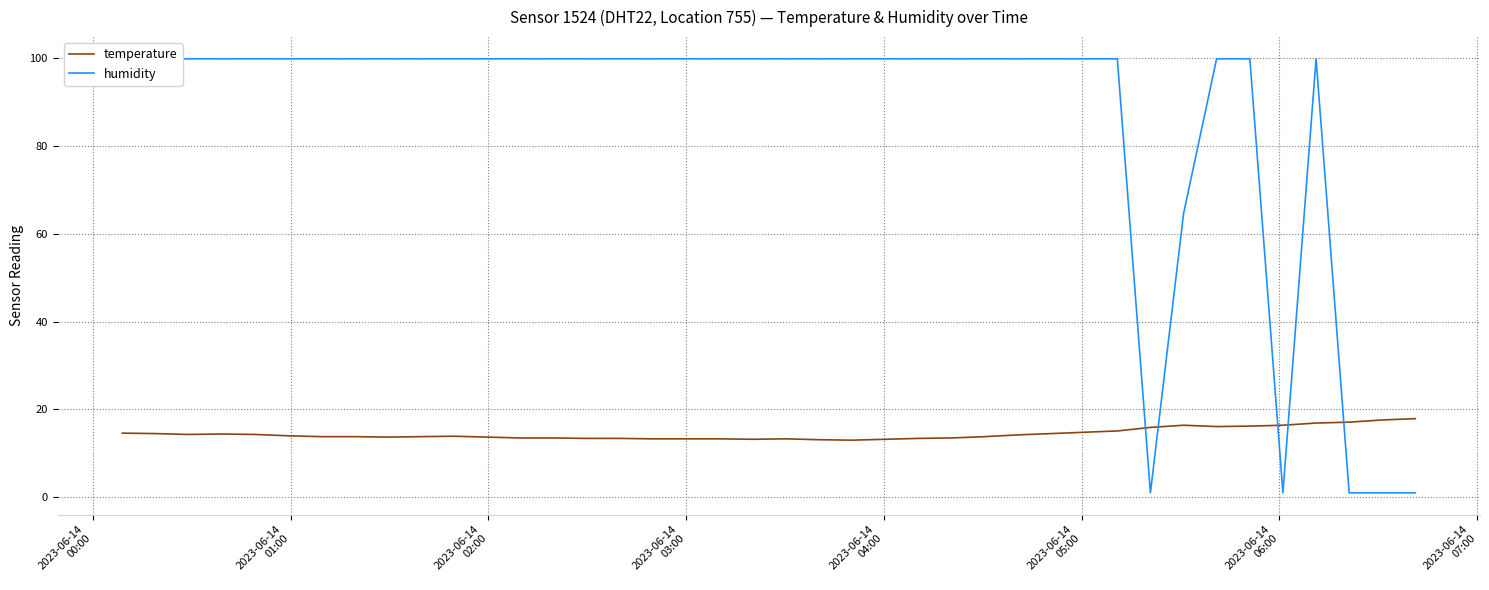

What is the highest value of the temperature series?

17.9